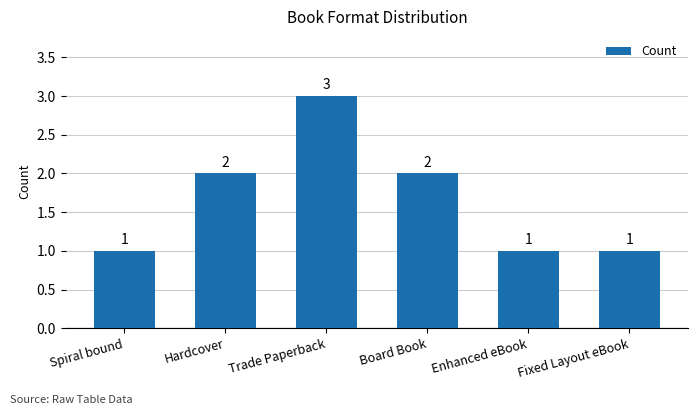

What is the label of the 5th bar from the left?

Enhanced eBook